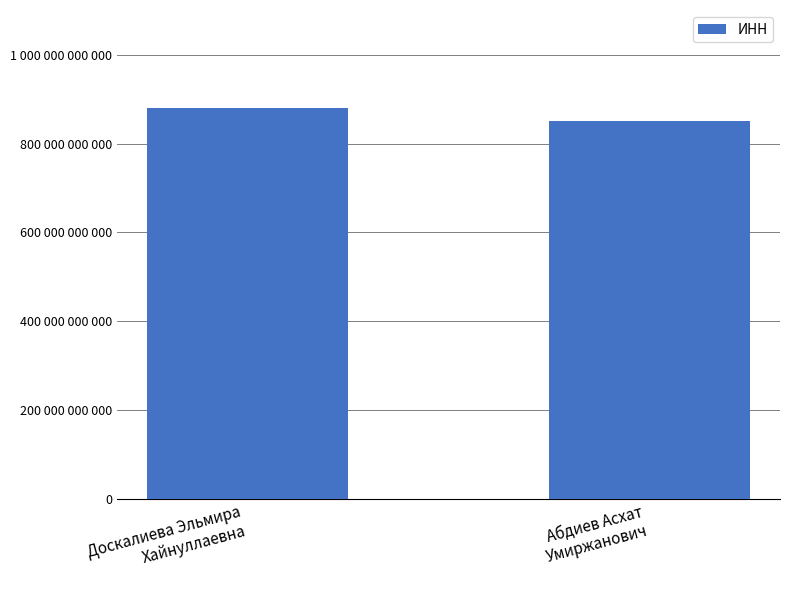

Does the chart contain any negative values?

No